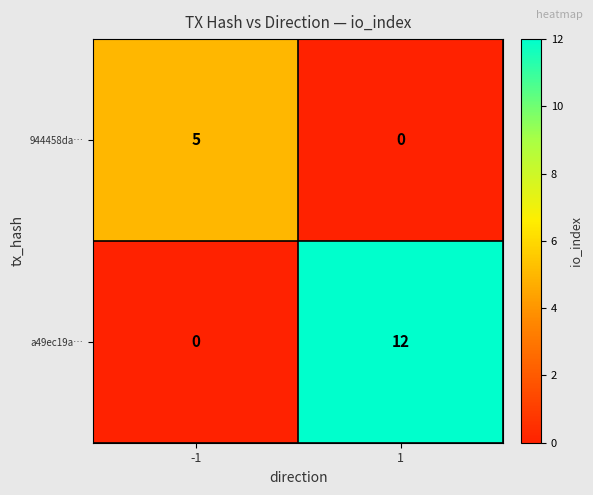

Rank the categories by 944458da… value from highest to lowest.

-1, 1